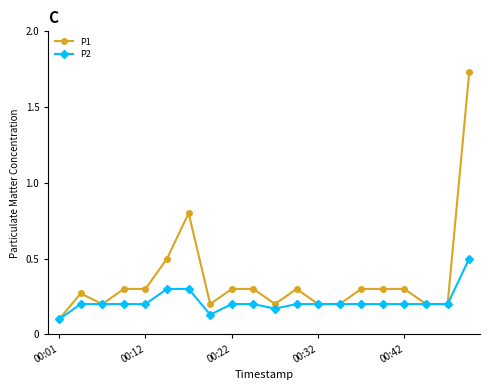

Rank the series by their average value, from lowest to highest.

P2, P1